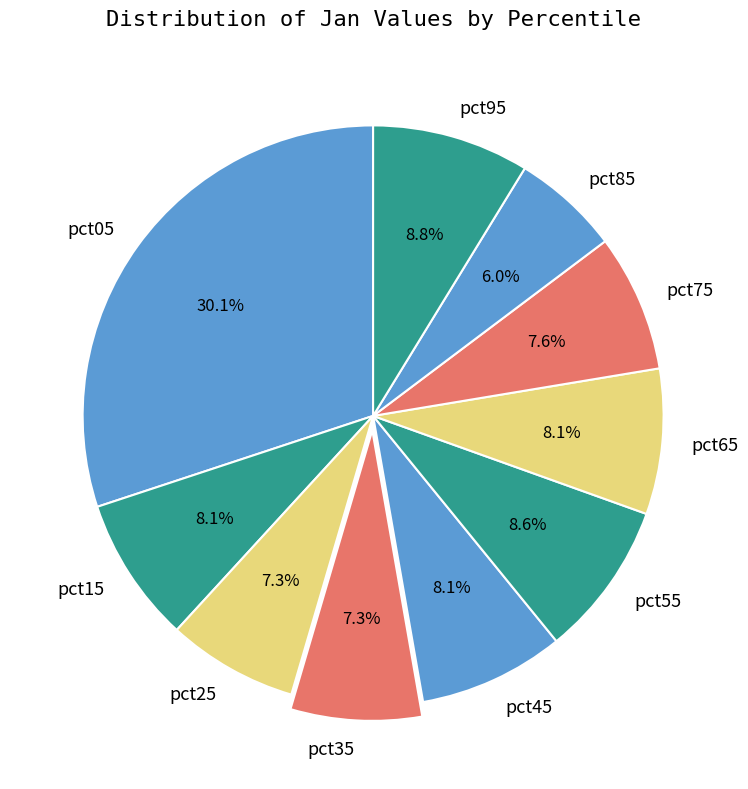

Is there any slice that represents more than half of the pie?

No